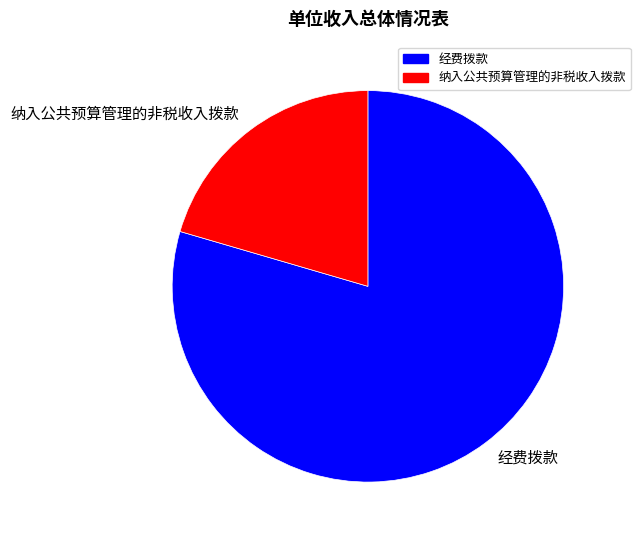

How many slices are in this pie chart?

2